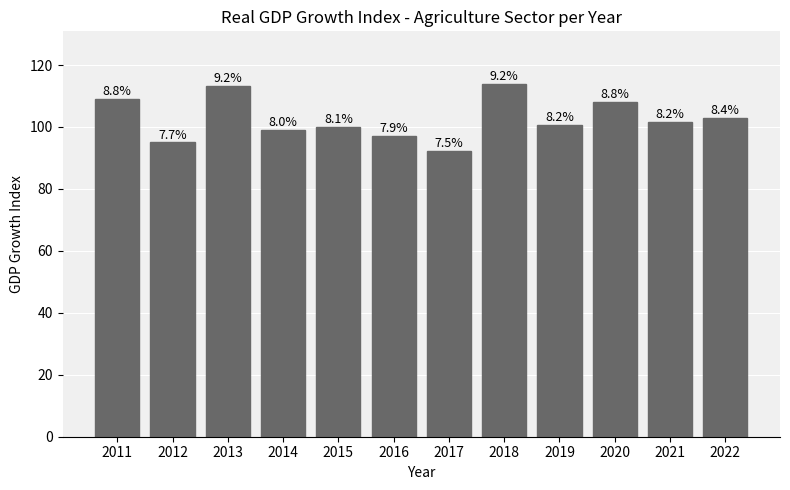

Does the chart contain stacked bars?

No